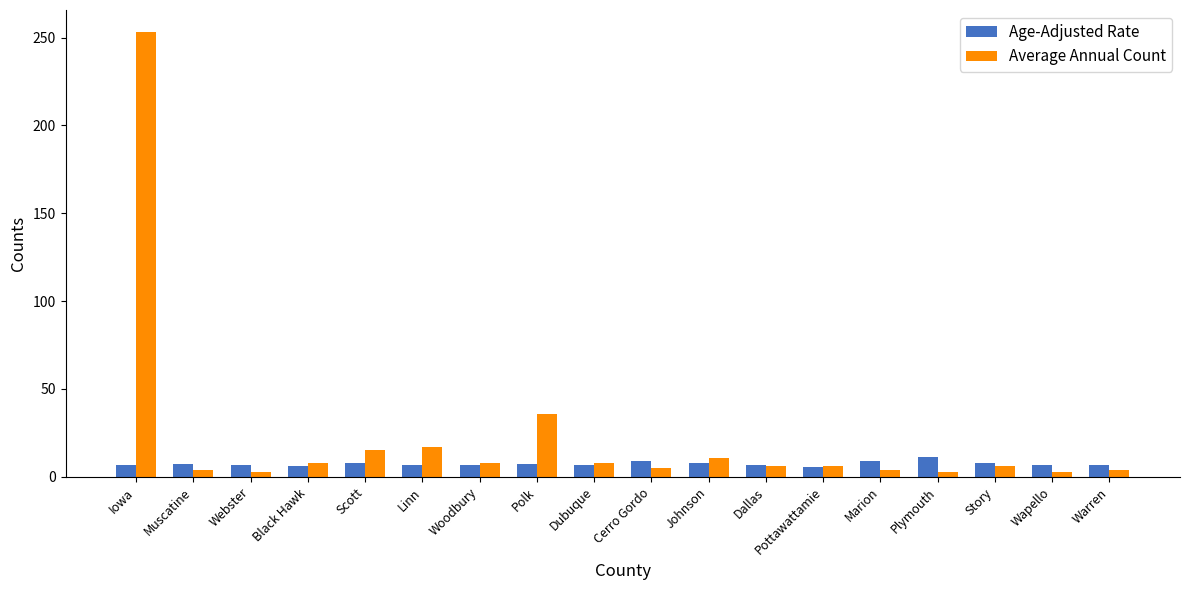

What is the total value across all series at Johnson?

18.9